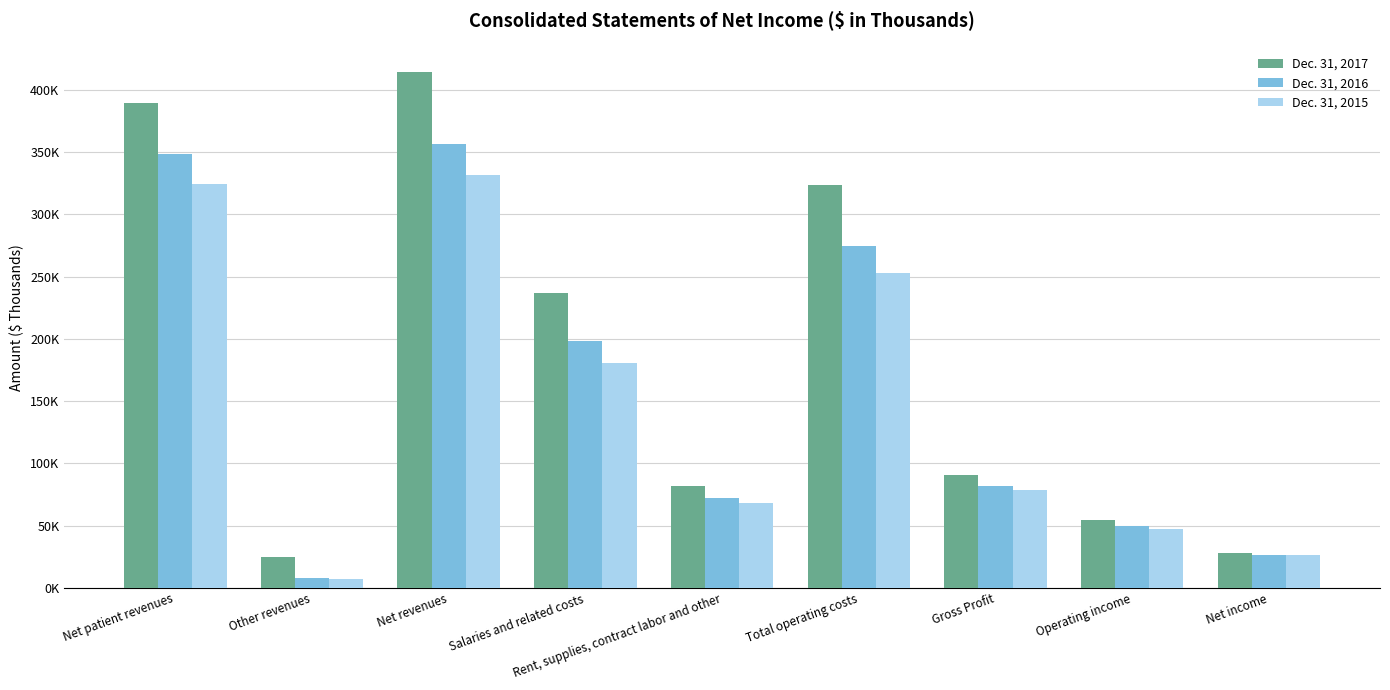

Are the bars grouped side by side (vs. stacked)?

Yes